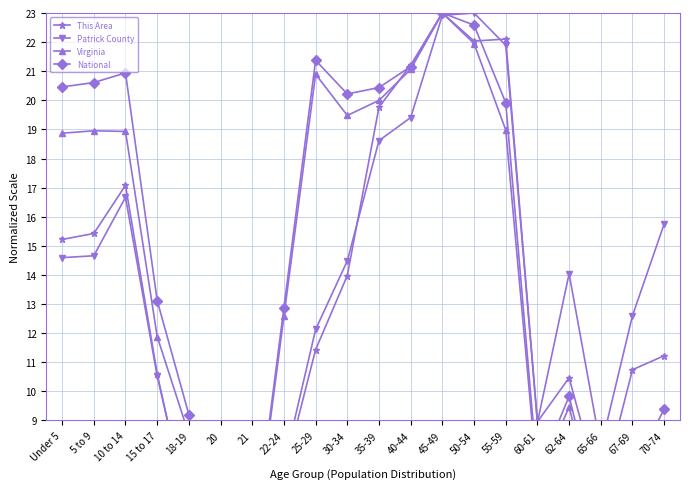

Reading left to right, list all the values displayed in this chart.

This Area: Under 5=15.2	5 to 9=15.4	10 to 14=17.1	15 to 17=10.6	18-19=5.6	20=2.0	21=2.6	22-24=7.2	25-29=11.4	30-34=14.0	35-39=19.8	40-44=21.2	45-49=23.0	50-54=22.0	55-59=22.1	60-61=9.0	62-64=10.5	65-66=6.5	67-69=10.7	70-74=11.2
Patrick County: Under 5=14.6	5 to 9=14.7	10 to 14=16.7	15 to 17=10.5	18-19=5.8	20=2.4	21=2.3	22-24=7.5	25-29=12.1	30-34=14.5	35-39=18.6	40-44=19.4	45-49=22.9	50-54=23.0	55-59=21.9	60-61=8.9	62-64=14.0	65-66=8.1	67-69=12.6	70-74=15.8
Virginia: Under 5=18.9	5 to 9=19.0	10 to 14=18.9	15 to 17=11.9	18-19=8.5	20=4.3	21=4.3	22-24=12.6	25-29=20.9	30-34=19.5	35-39=20.0	40-44=21.1	45-49=23.0	50-54=22.0	55-59=19.0	60-61=6.9	62-64=9.5	65-66=5.1	67-69=6.7	70-74=8.5
National: Under 5=20.5	5 to 9=20.6	10 to 14=20.9	15 to 17=13.1	18-19=9.2	20=4.6	21=4.4	22-24=12.9	25-29=21.4	30-34=20.2	35-39=20.4	40-44=21.2	45-49=23.0	50-54=22.6	55-59=19.9	60-61=7.2	62-64=9.8	65-66=5.4	67-69=7.2	70-74=9.4